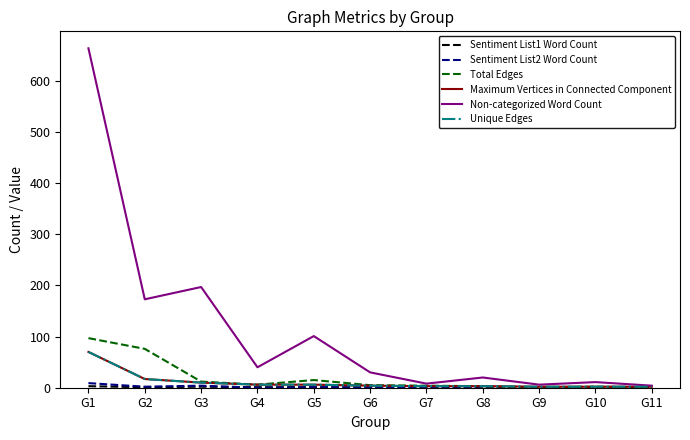

Reading left to right, transcribe all the data shown in this chart.

Sentiment List1 Word Count: G1=3	G2=1	G3=2	G4=1	G5=1	G6=0	G7=0	G8=1	G9=0	G10=0	G11=0
Sentiment List2 Word Count: G1=9	G2=2	G3=4	G4=0	G5=1	G6=1	G7=0	G8=0	G9=0	G10=0	G11=0
Total Edges: G1=97	G2=76	G3=12	G4=6	G5=15	G6=5	G7=4	G8=3	G9=1	G10=2	G11=1
Maximum Vertices in Connected Component: G1=70	G2=17	G3=10	G4=6	G5=6	G6=4	G7=3	G8=3	G9=2	G10=2	G11=2
Non-categorized Word Count: G1=664	G2=173	G3=197	G4=40	G5=101	G6=30	G7=8	G8=20	G9=6	G10=11	G11=4
Unique Edges: G1=70	G2=17	G3=10	G4=6	G5=6	G6=4	G7=3	G8=3	G9=2	G10=2	G11=2